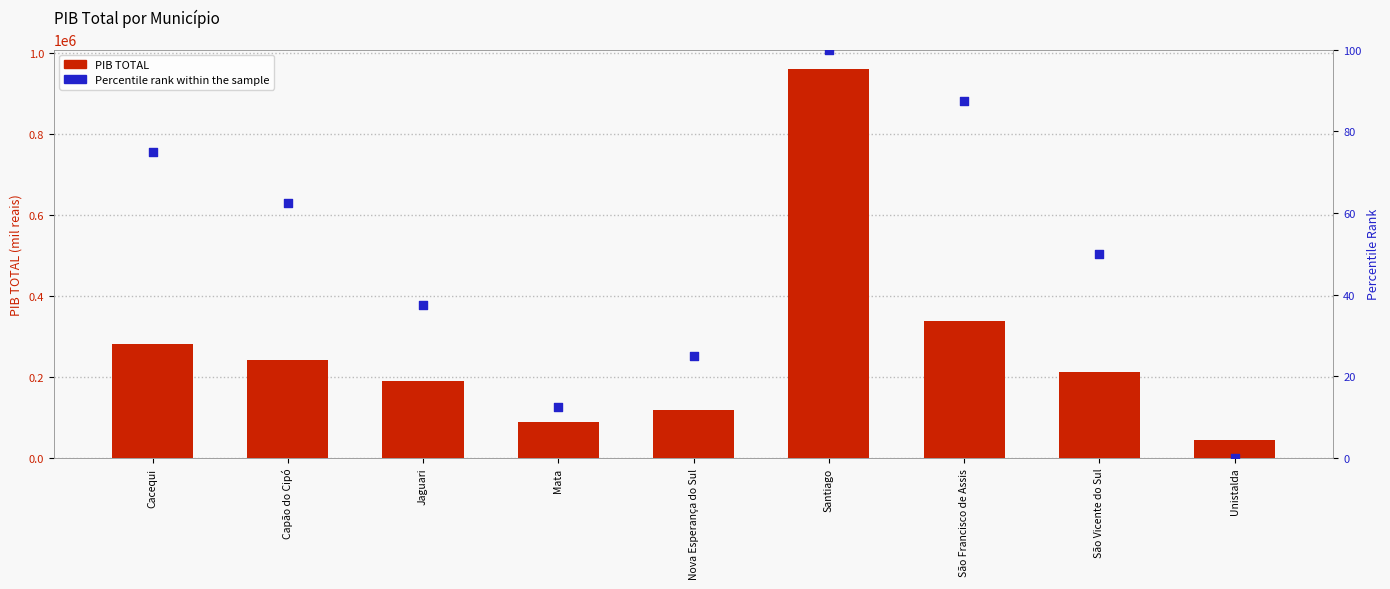

Is the value of PIB TOTAL at São Vicente do Sul greater than the value of Percentile rank within the sample at São Francisco de Assis?

Yes